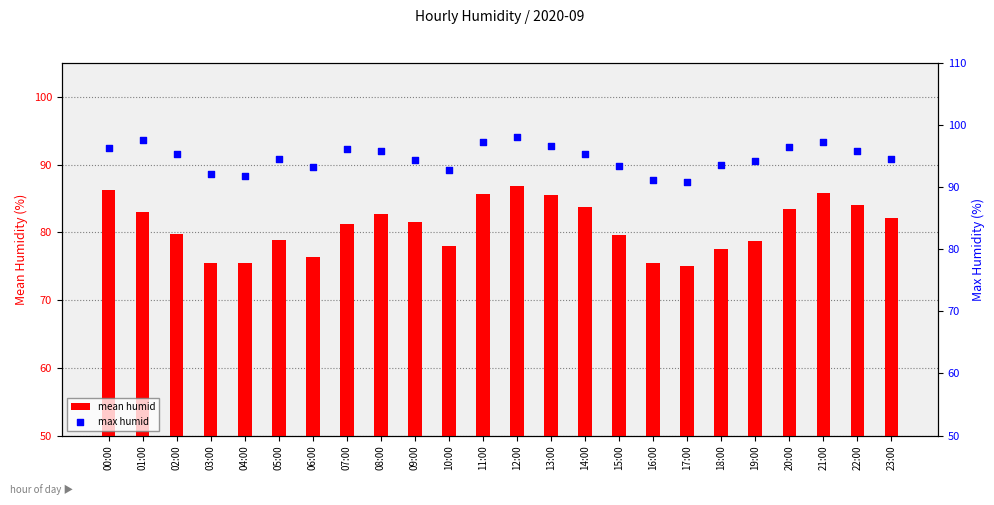

What are all the series names shown in the legend?

mean humid, max humid